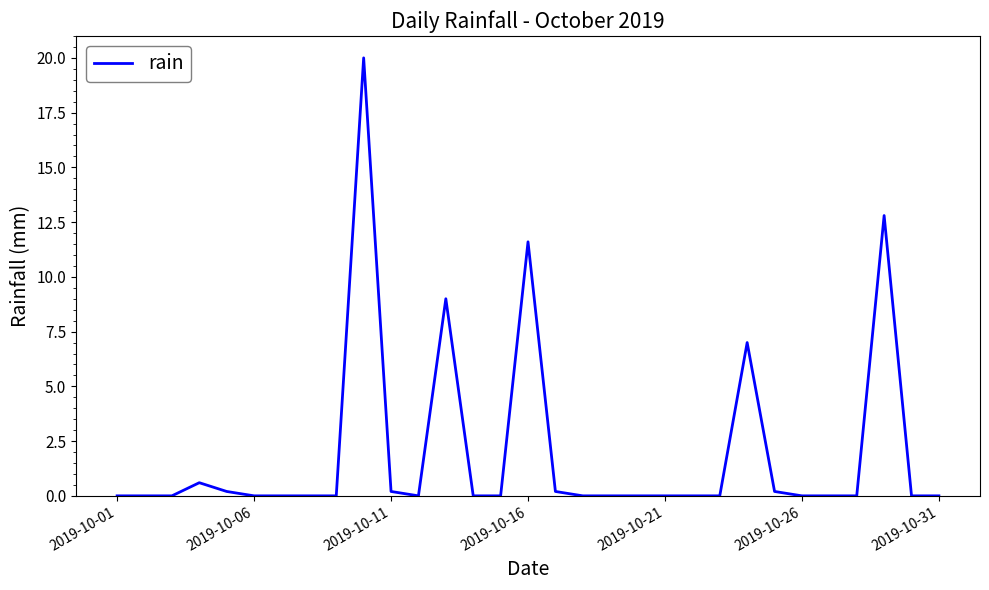

Reading right to left, what are all the values shown in this chart?

0.0	0.0	12.8	0.0	0.0	0.0	0.2	7.0	0.0	0.0	0.0	0.0	0.0	0.0	0.2	11.6	0.0	0.0	9.0	0.0	0.2	20.0	0.0	0.0	0.0	0.0	0.2	0.6	0.0	0.0	0.0